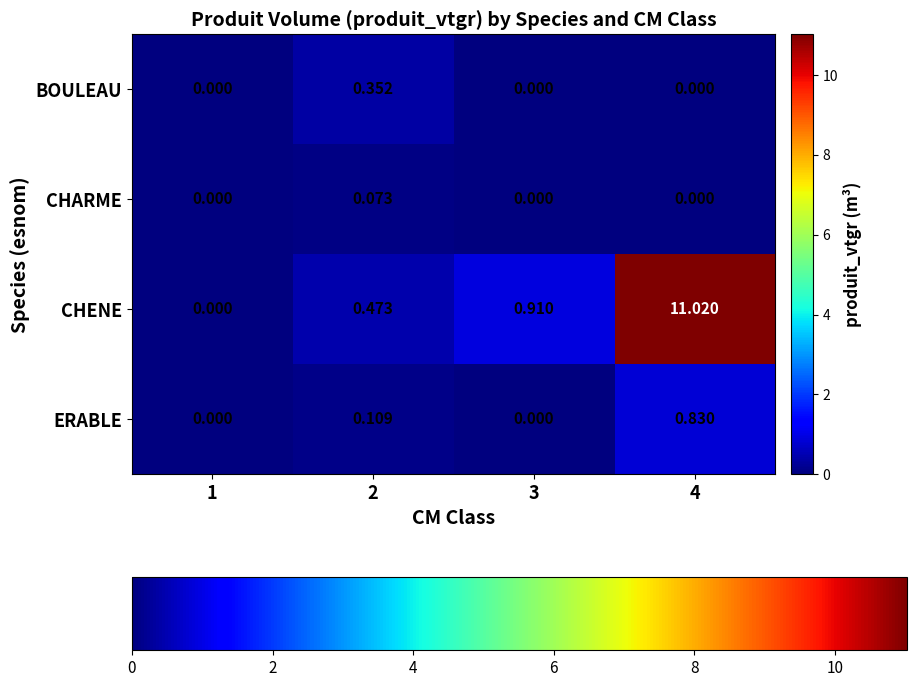

How many series are shown in this chart?

4